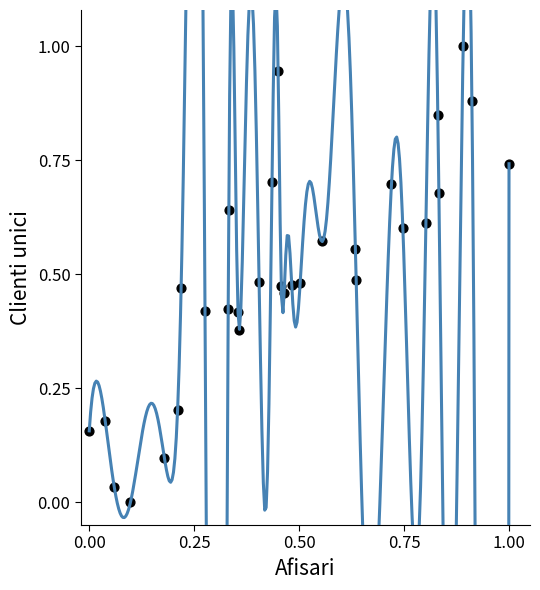

What is the range of Y values (max minus min)?

1.0